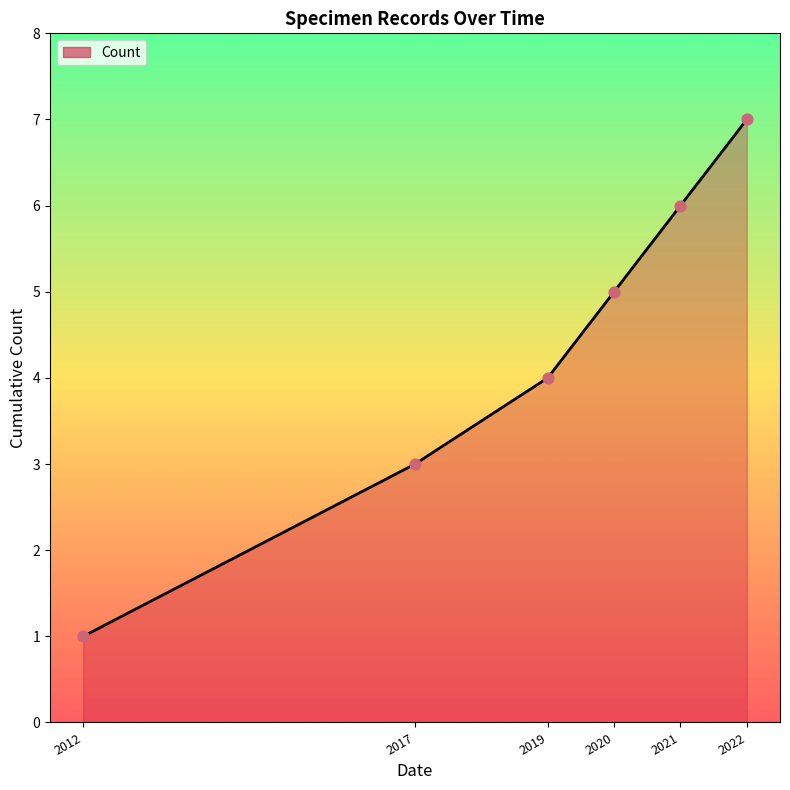

What is the change in value from 2020 to 2021?

+1